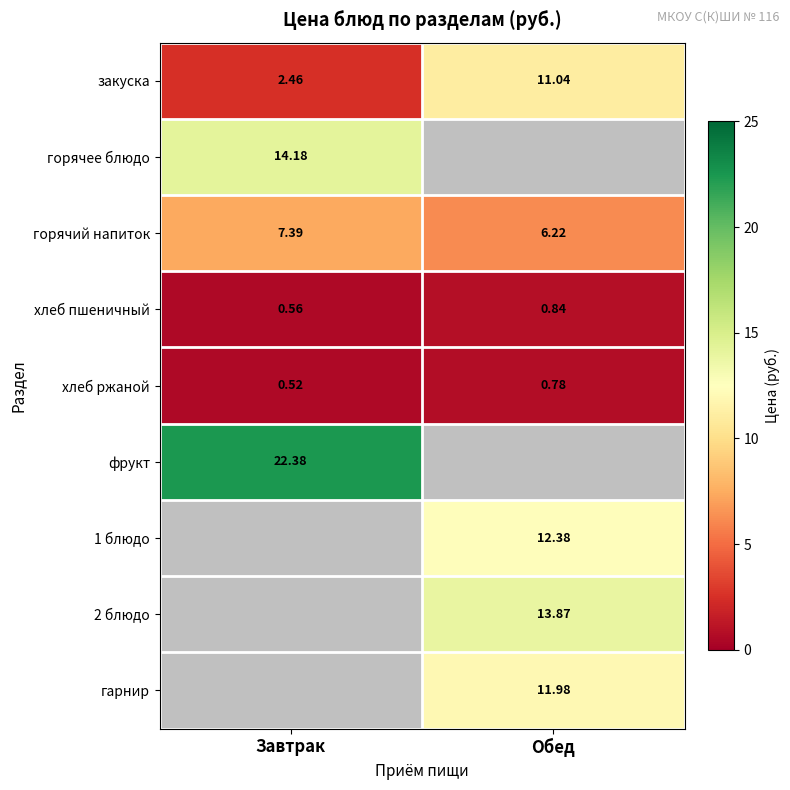

At how many categories does at least one series exceed 16?

1